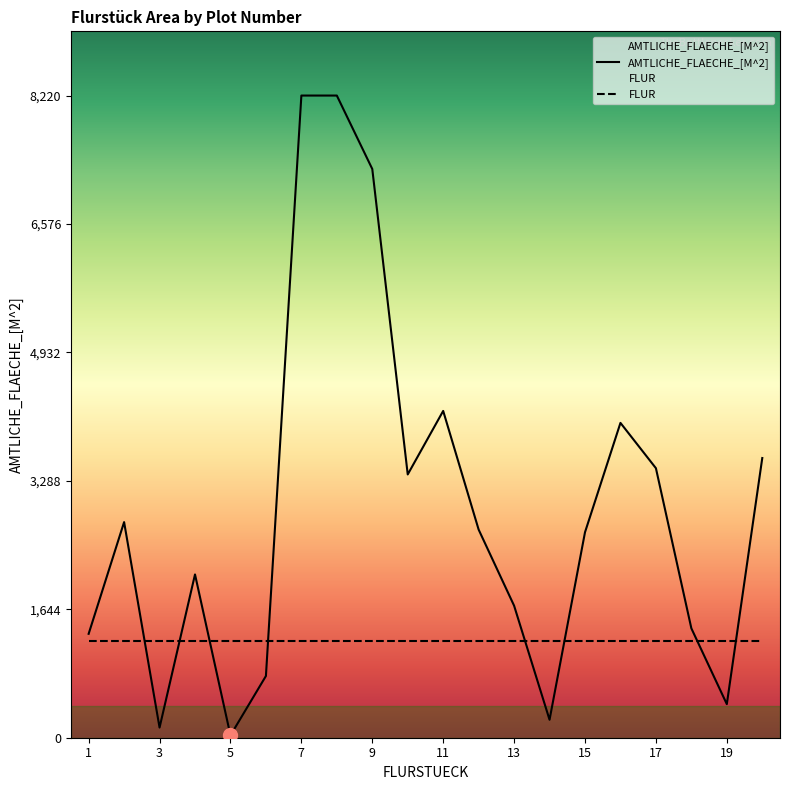

At which label does AMTLICHE_FLAECHE_[M^2] reach its minimum?

5